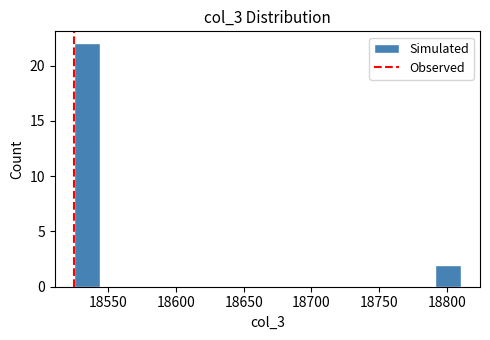

Read against the x-axis, roughly where is the centre of the tallest bar?

18535